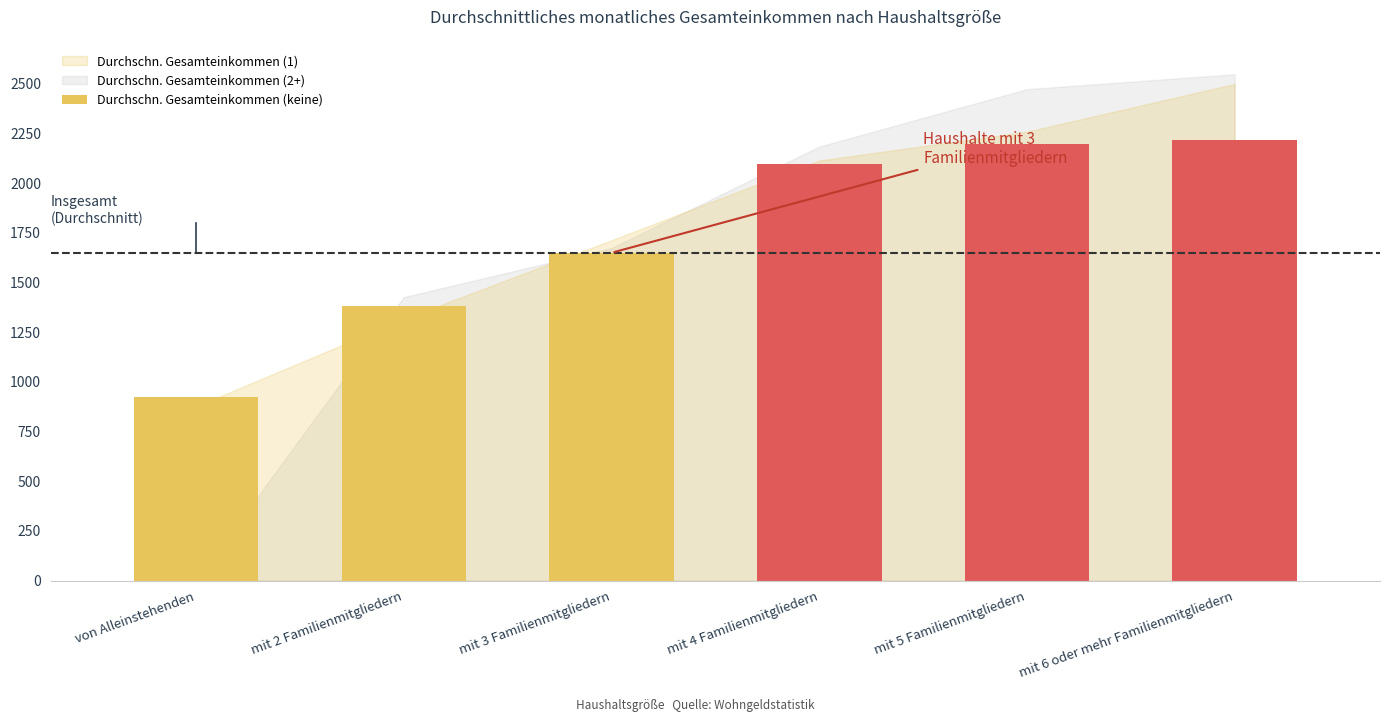

Where is the data nearest to the value 1570?

mit 3 Familienmitgliedern